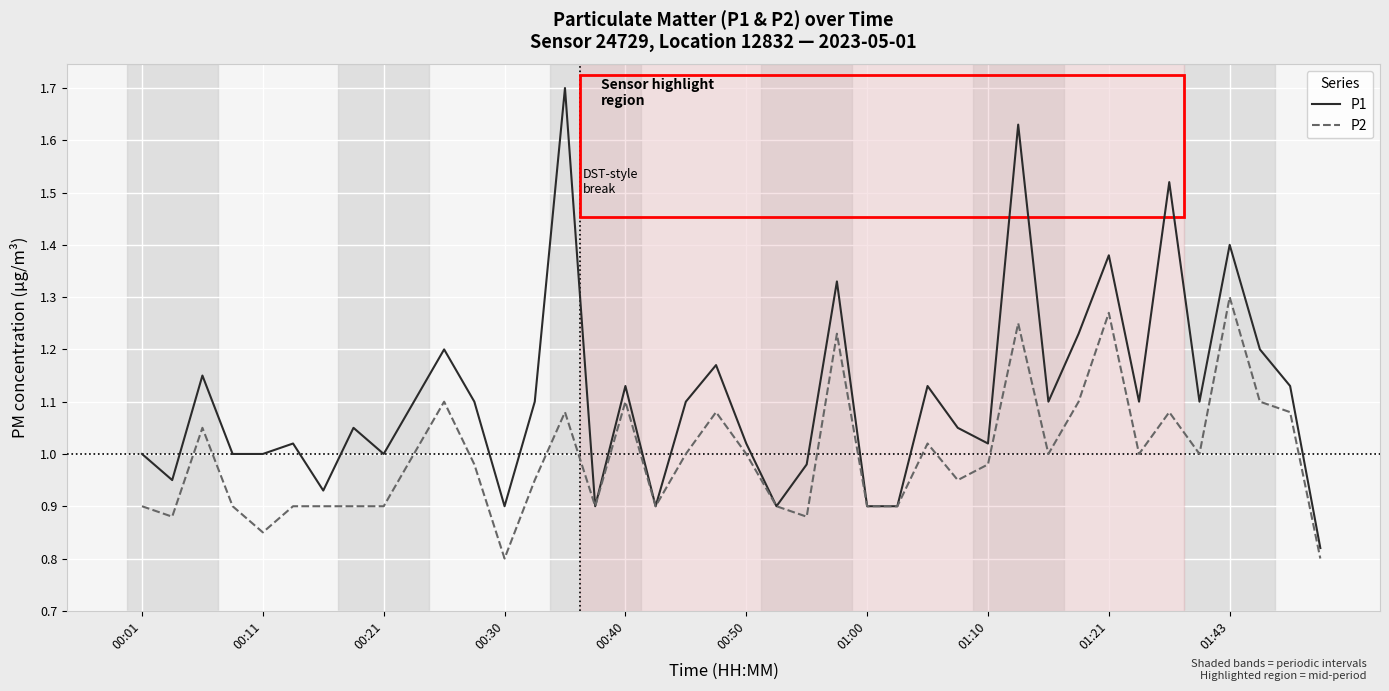

Which series has the largest total across all categories?

P1